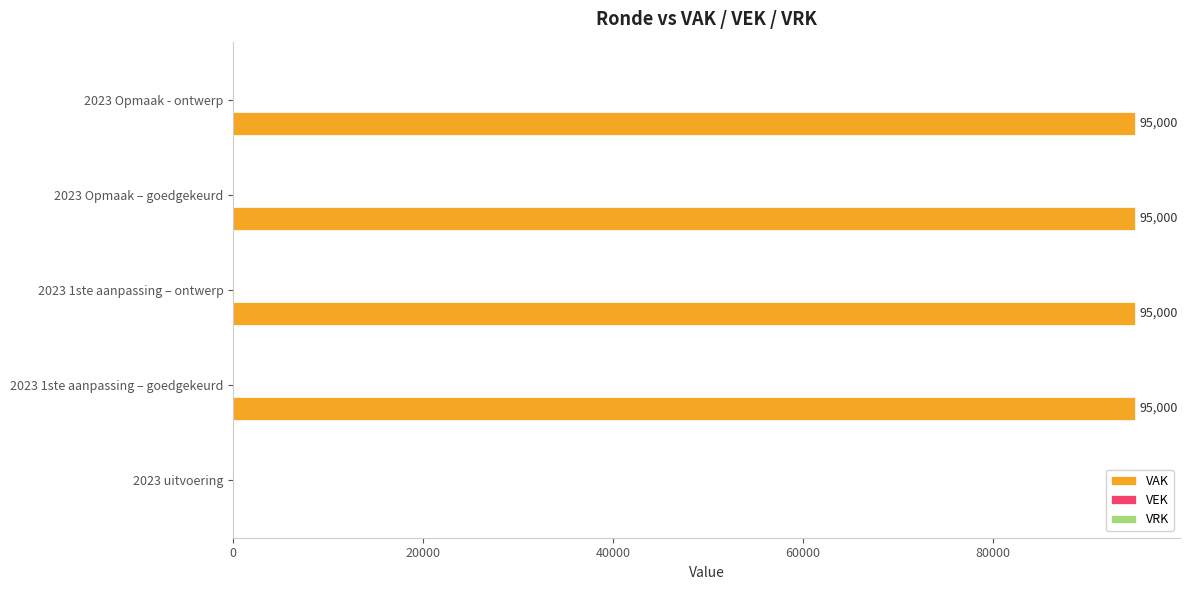

Which has a higher value, 2023 uitvoering or 2023 1ste aanpassing – ontwerp?

2023 1ste aanpassing – ontwerp